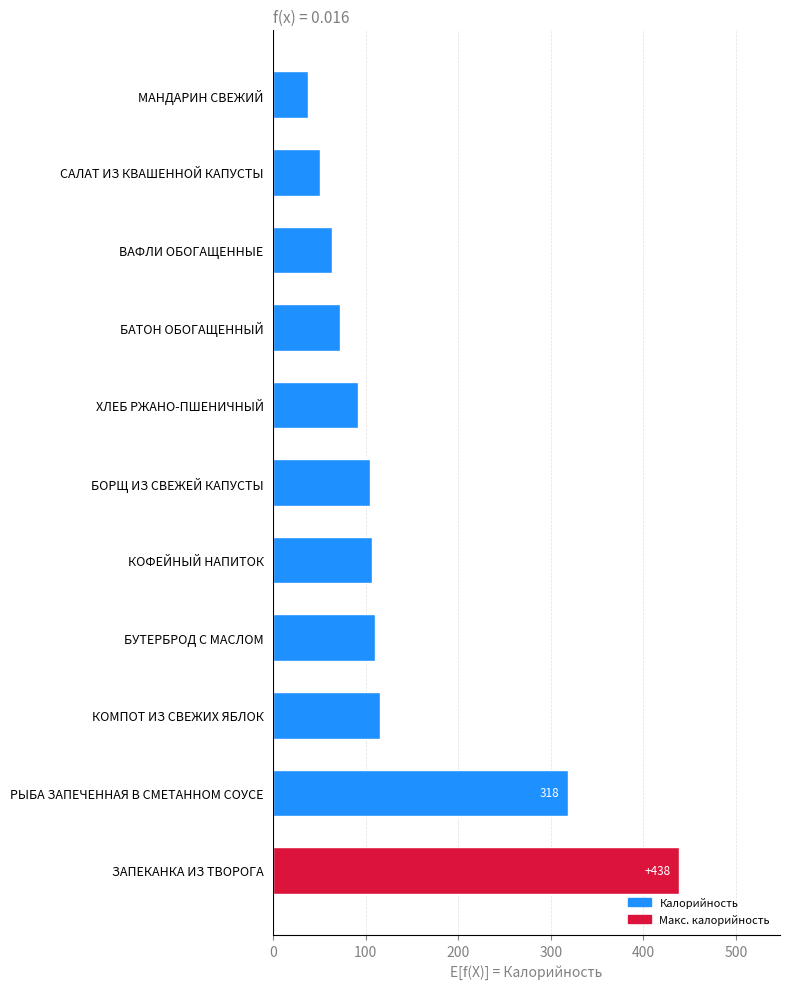

Reading bottom to top, what are all the values shown in this chart?

ЗАПЕКАНКА ИЗ ТВОРОГА=438	РЫБА ЗАПЕЧЕННАЯ В СМЕТАННОМ СОУСЕ=318	КОМПОТ ИЗ СВЕЖИХ ЯБЛОК=115	БУТЕРБРОД С МАСЛОМ=110	КОФЕЙНЫЙ НАПИТОК=107	БОРЩ ИЗ СВЕЖЕЙ КАПУСТЫ=105	ХЛЕБ РЖАНО-ПШЕНИЧНЫЙ=92	БАТОН ОБОГАЩЕННЫЙ=72	ВАФЛИ ОБОГАЩЕННЫЕ=63	САЛАТ ИЗ КВАШЕННОЙ КАПУСТЫ=50	МАНДАРИН СВЕЖИЙ=38